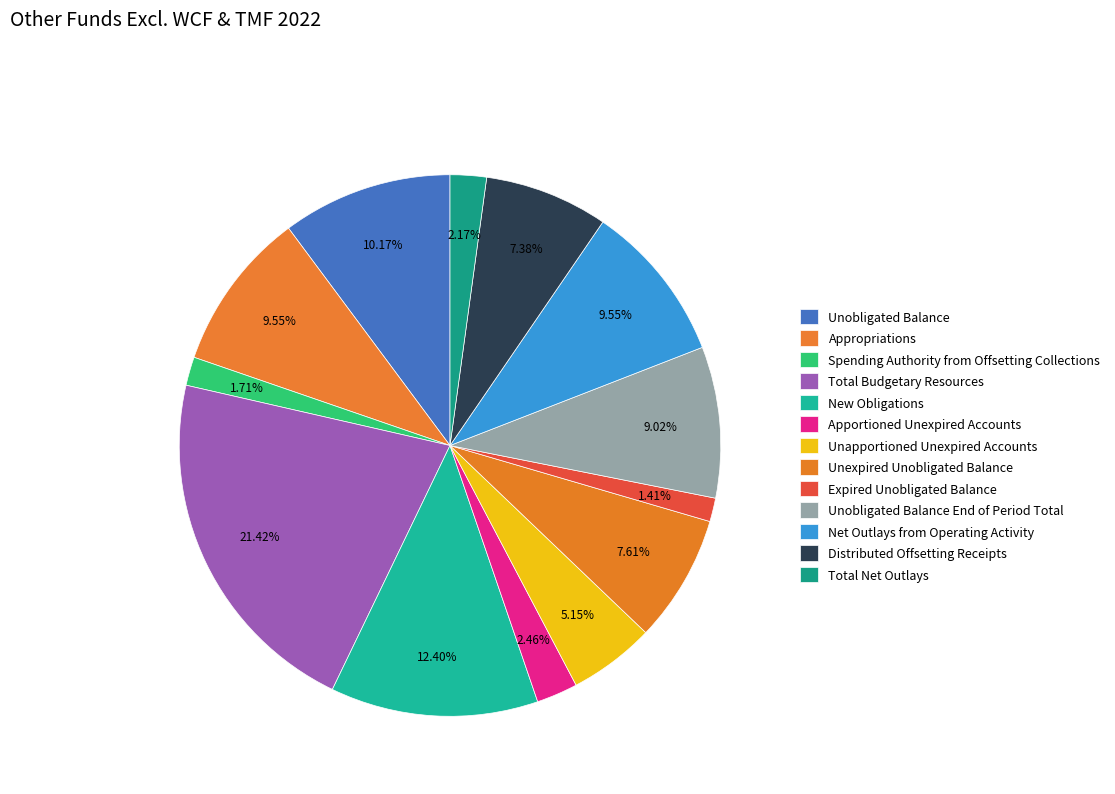

Which slice is the largest?

Total Budgetary Resources